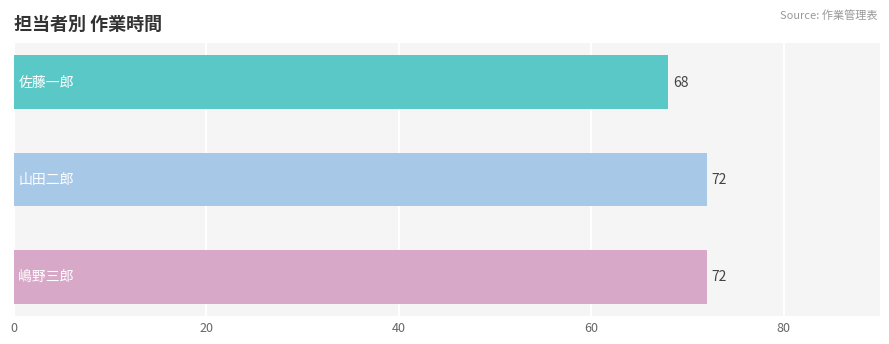

Does the chart contain any negative values?

No